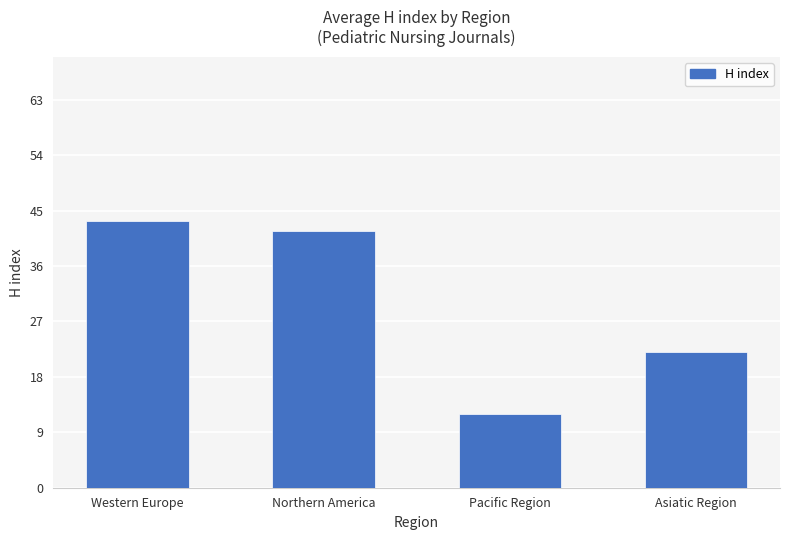

Which label corresponds to the largest value in the chart?

Western Europe